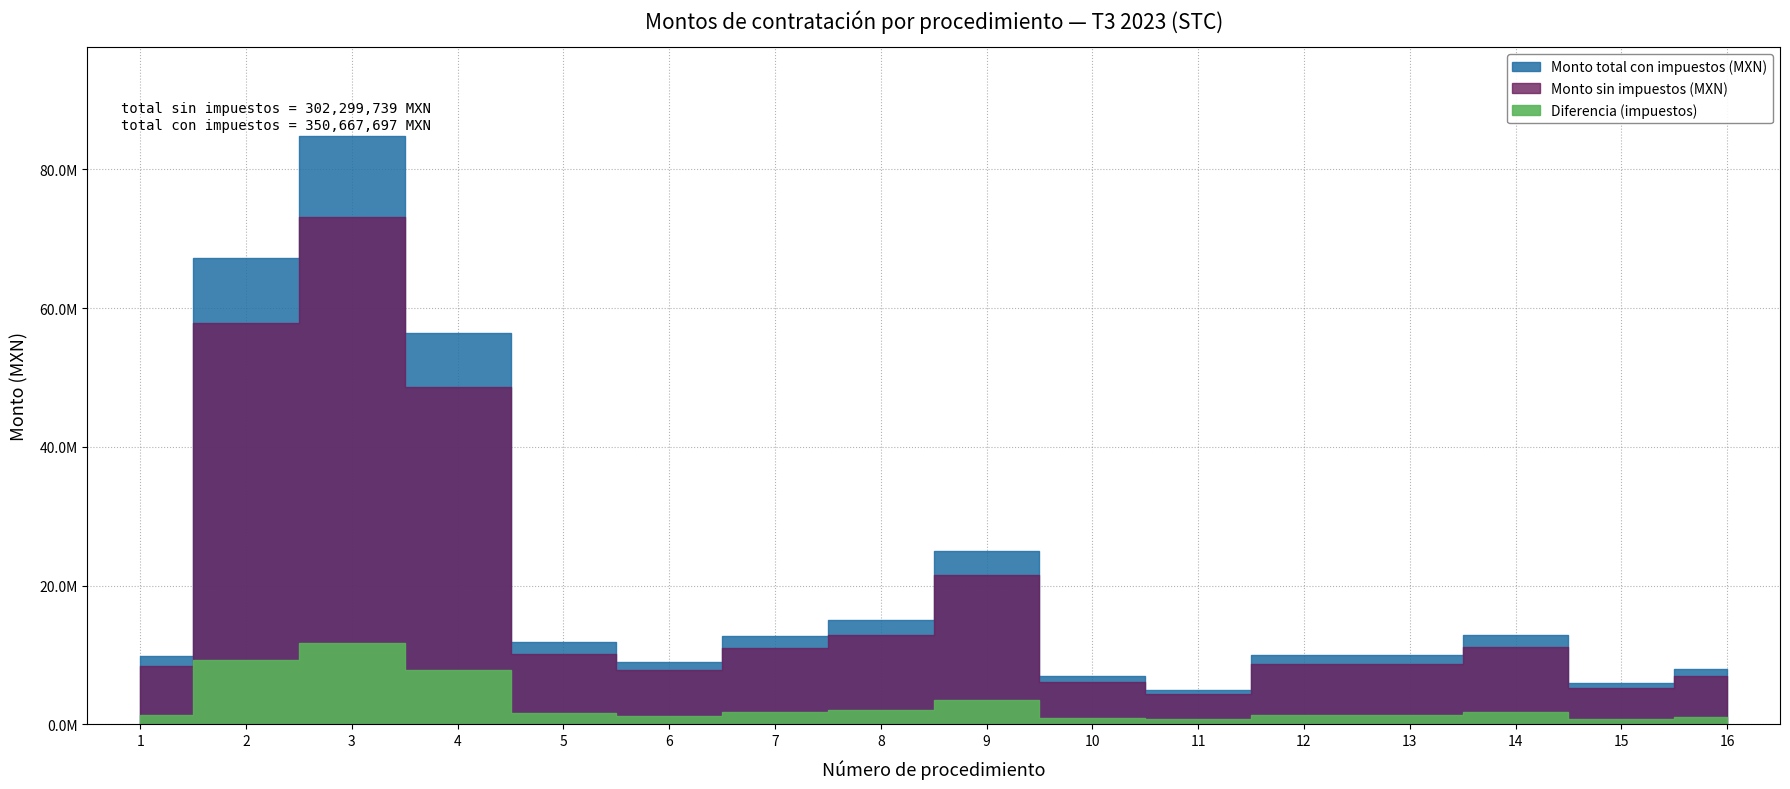

At which category is the sum across all series the highest?

3